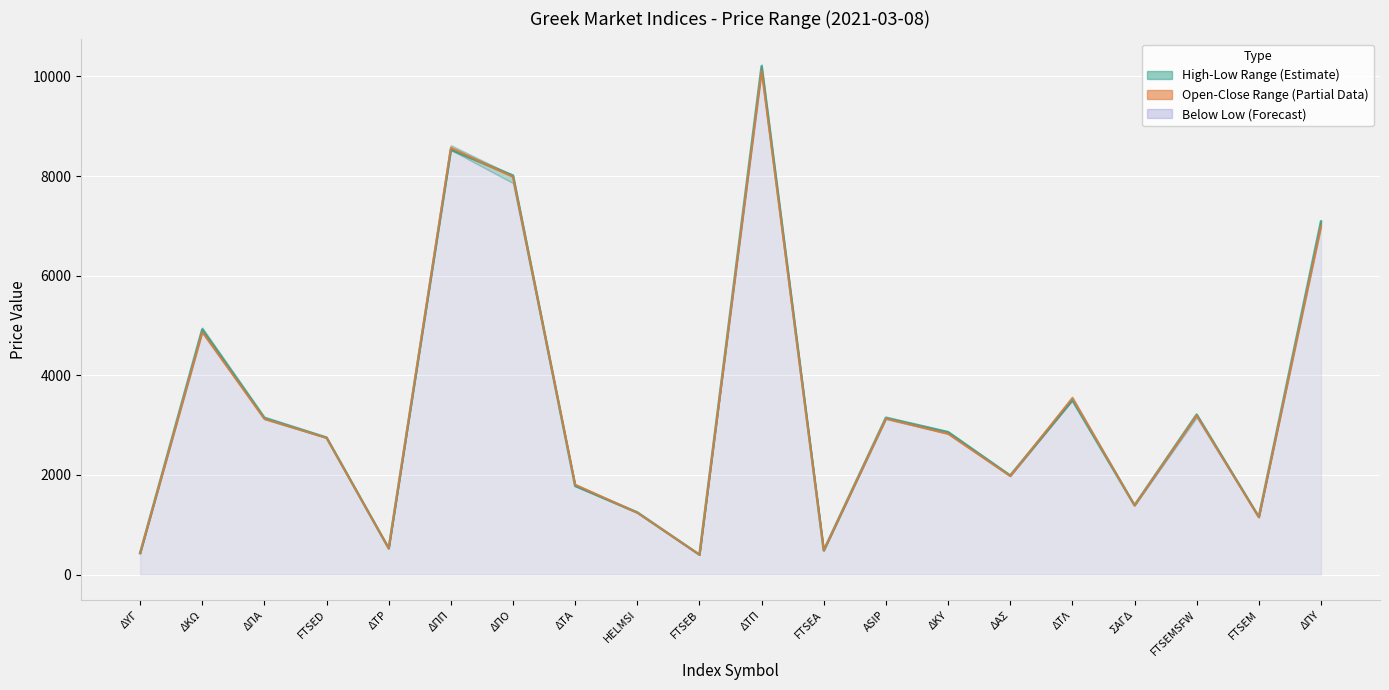

Is it true that Τελευτ. Τιμή equals 3717.6 at ΔΠΠ?

False